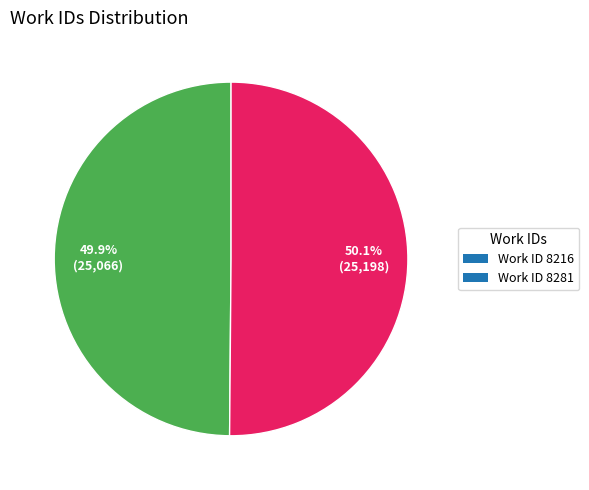

What portion of the pie excludes Work ID 8216?

50.1%